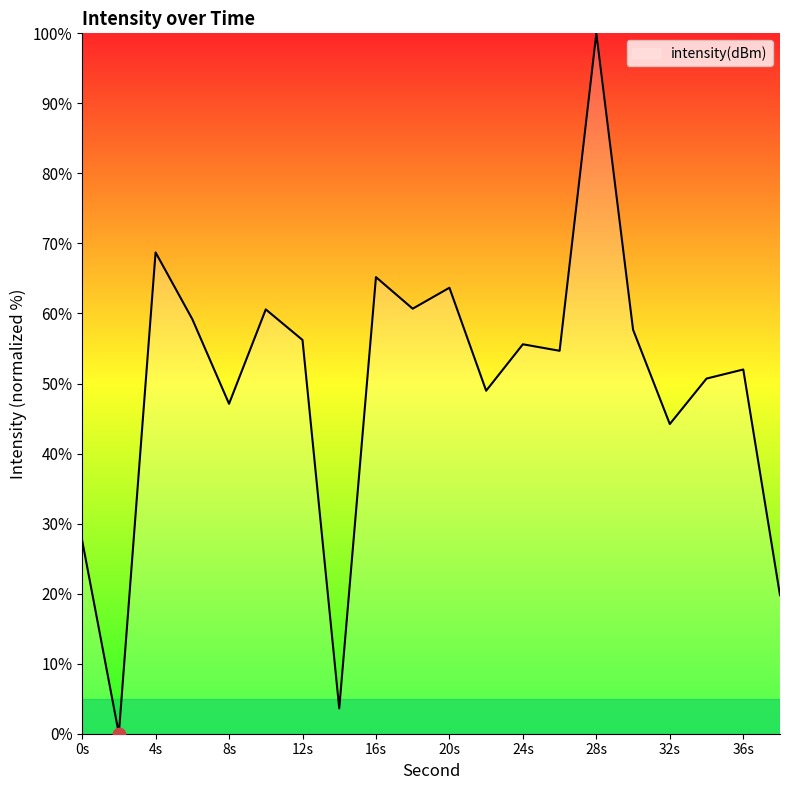

What is the maximum value shown in the chart?

100.0